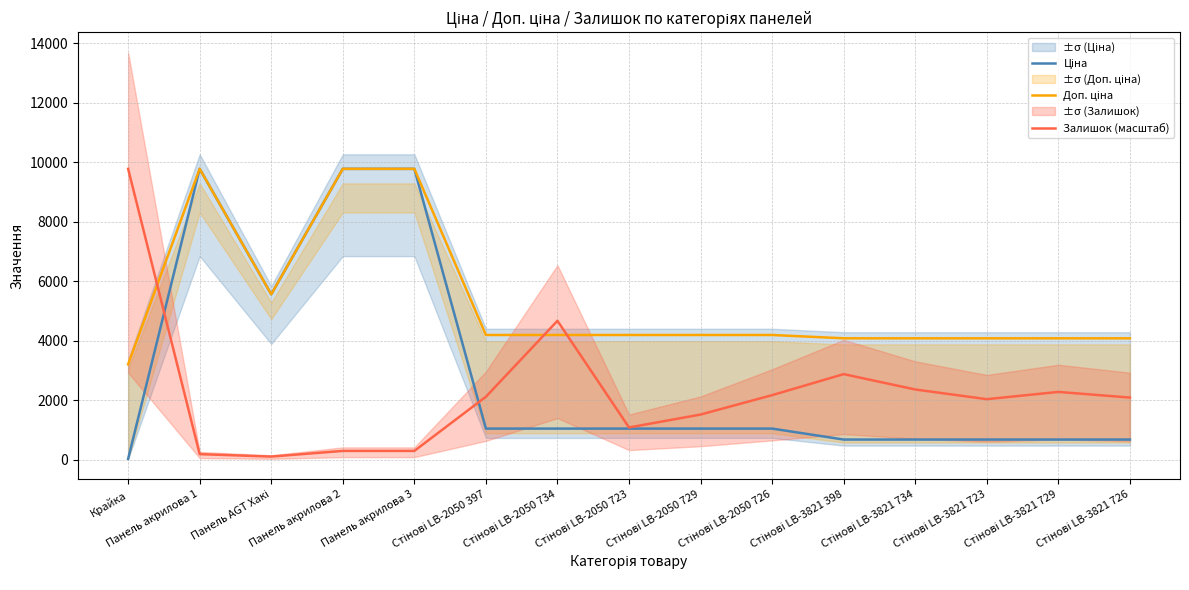

Which series has the largest total across all categories?

Доп. ціна